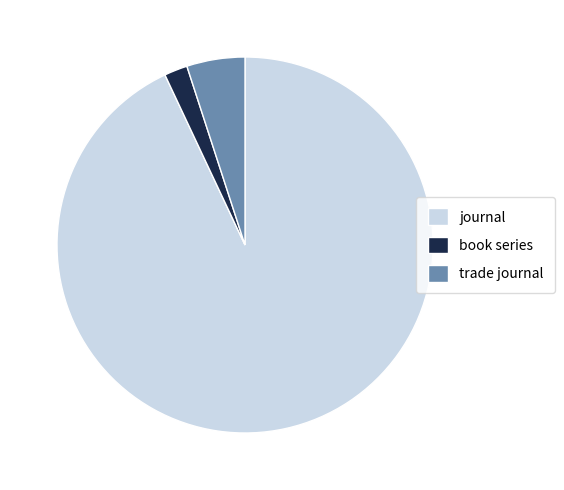

Which slice is the largest?

journal